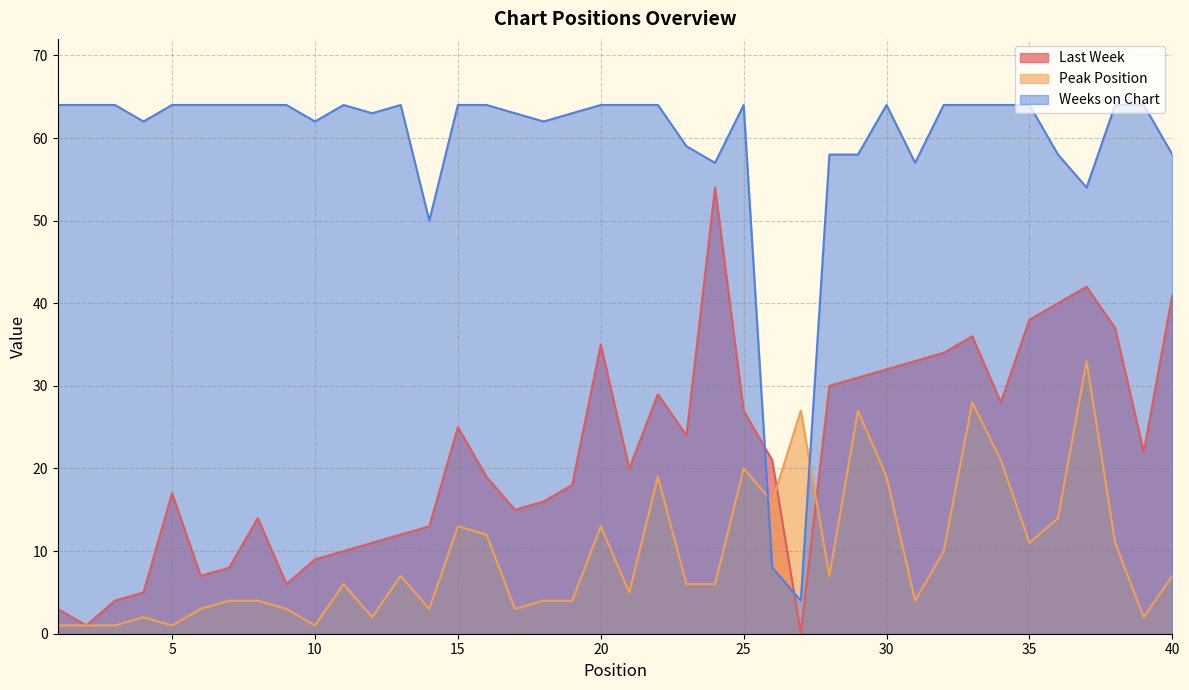

Which label corresponds to the smallest value in the chart?

27